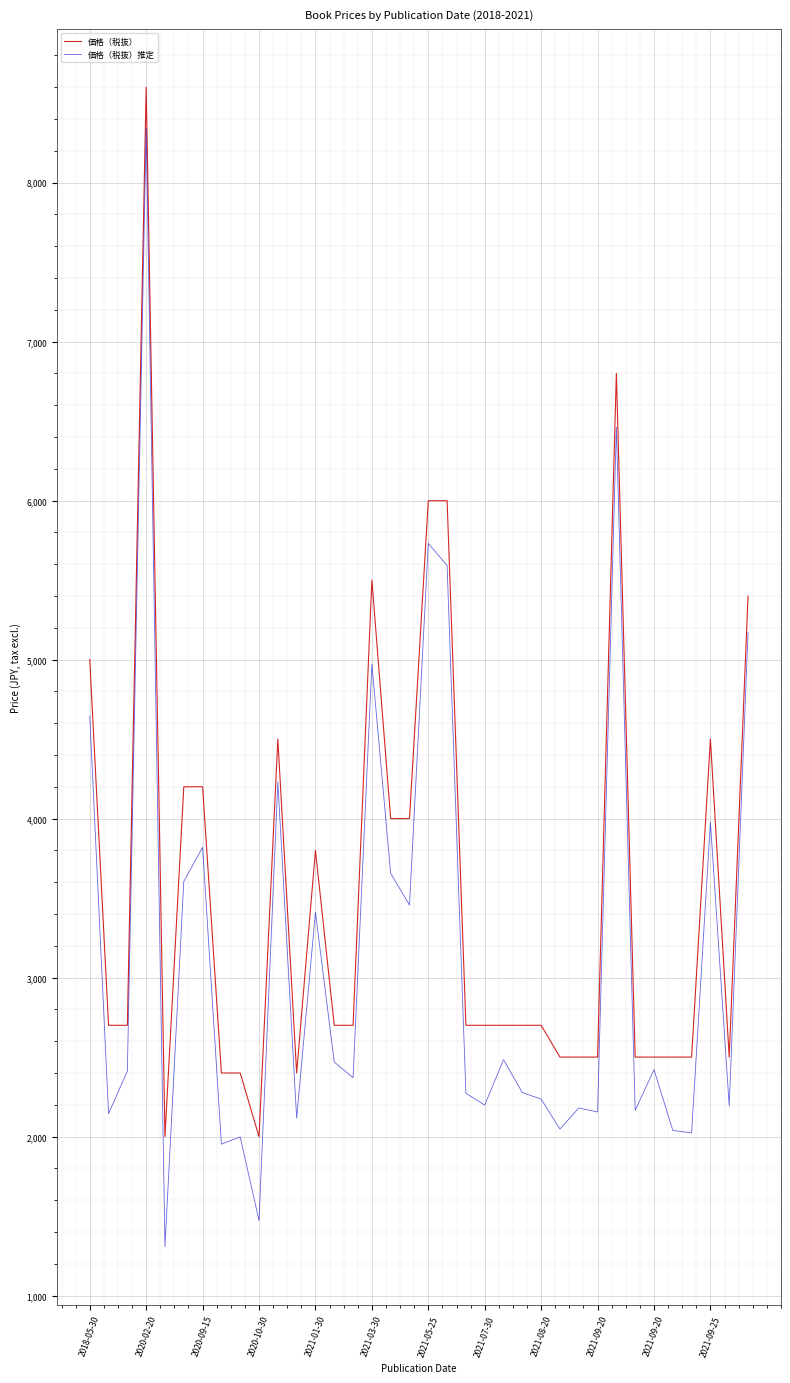

True or false: 価格（税抜） and 価格（税抜）推定 intersect in this chart.

False